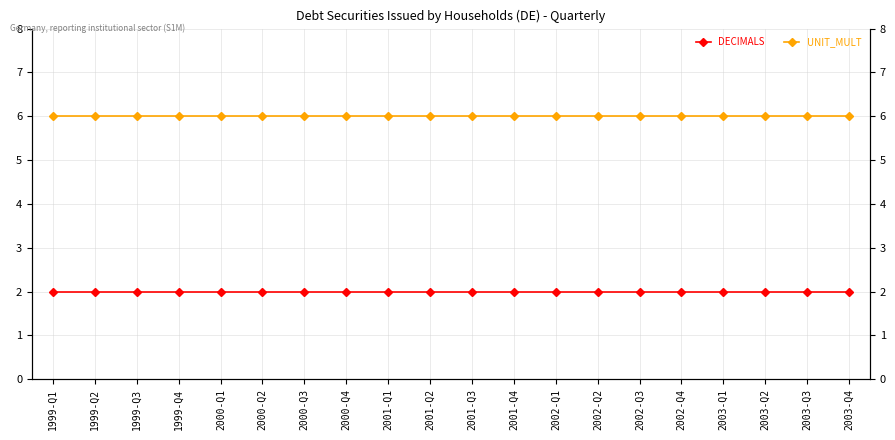

True or false: DECIMALS has more than 1 points higher than both neighbors.

False